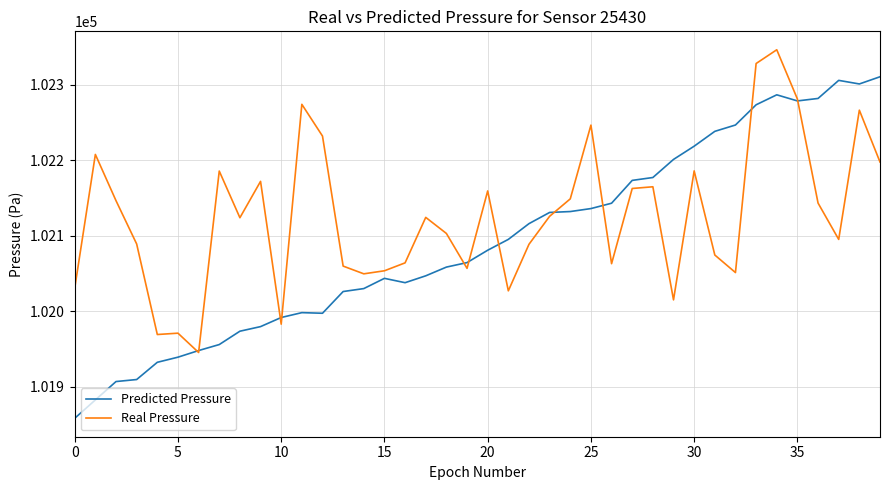

What is the minimum value shown in the chart?

101858.3